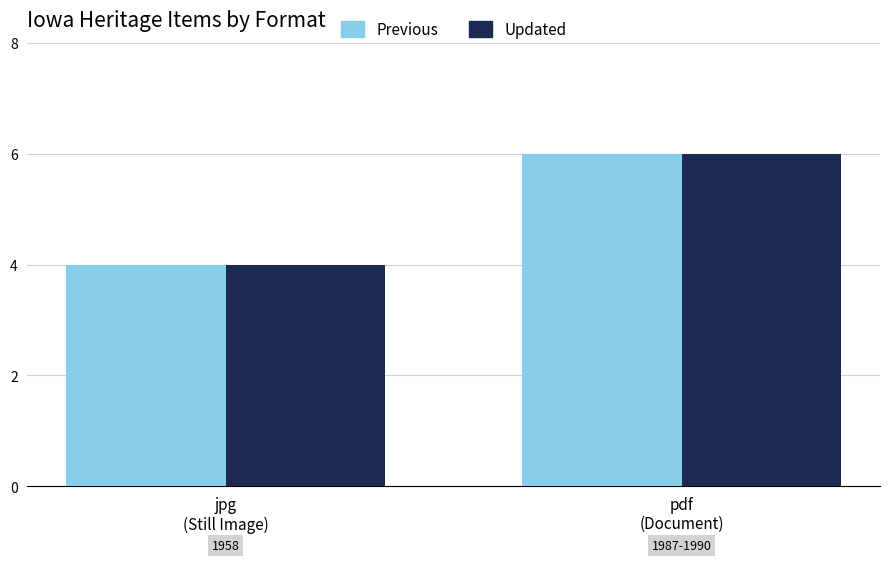

What is the average value of the Previous series?

5